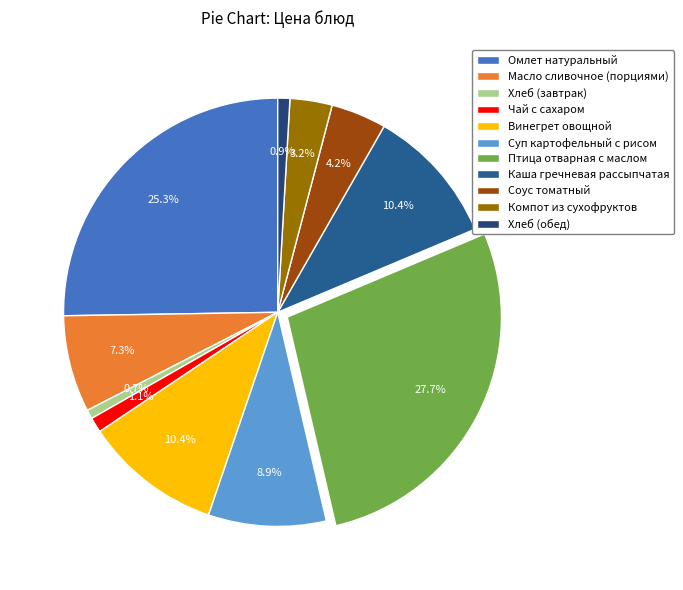

Between Компот из сухофруктов and Птица отварная с маслом, which is larger?

Птица отварная с маслом